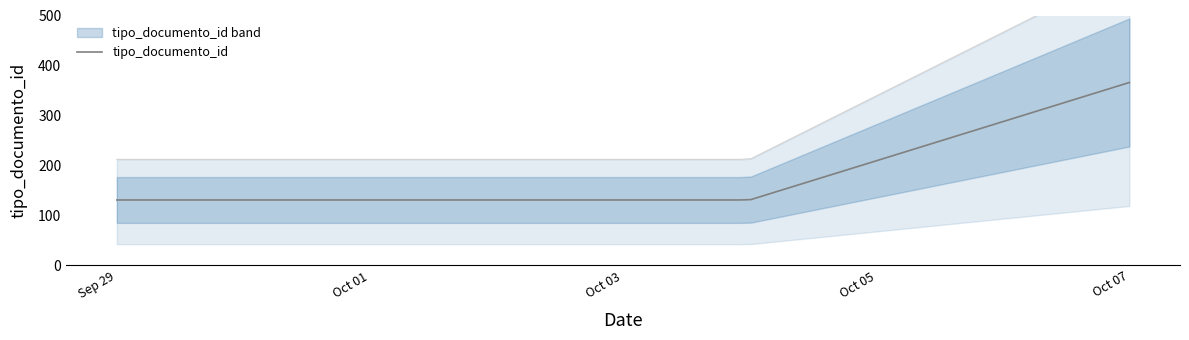

What is the change in value from 2021-10-04 to 2021-10-07?

+235